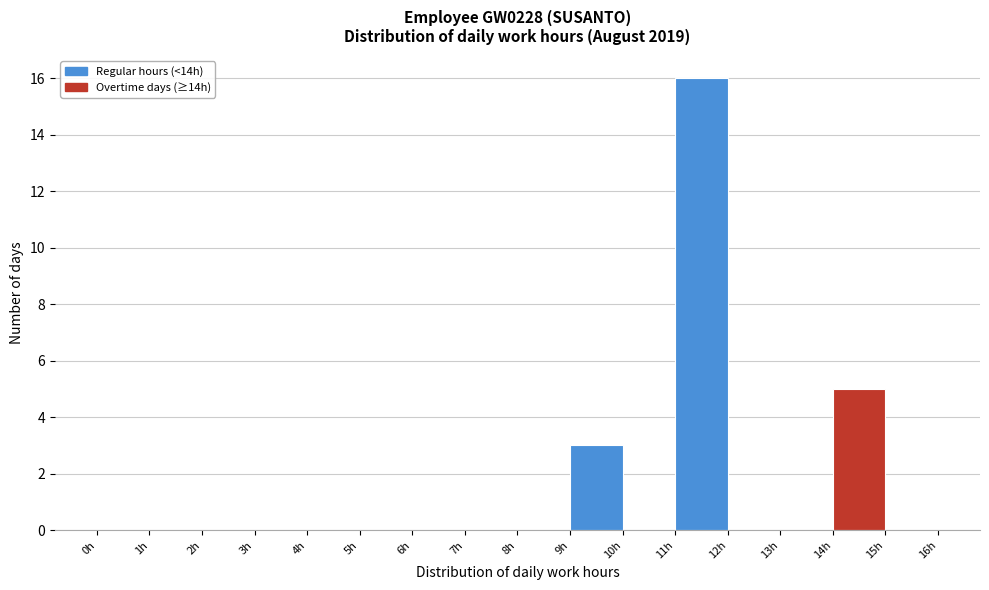

Reading left to right, list every bar in this chart as the range it spans on the x-axis followed by its height. The values are not printed on the chart, so give them approximately, as read against the axis.

0 to 1: 0
1 to 2: 0
2 to 3: 0
3 to 4: 0
4 to 5: 0
5 to 6: 0
6 to 7: 0
7 to 8: 0
8 to 9: 0
9 to 10: 3
10 to 11: 0
11 to 12: 16
12 to 13: 0
13 to 14: 0
14 to 15: 5
15 to 16: 0